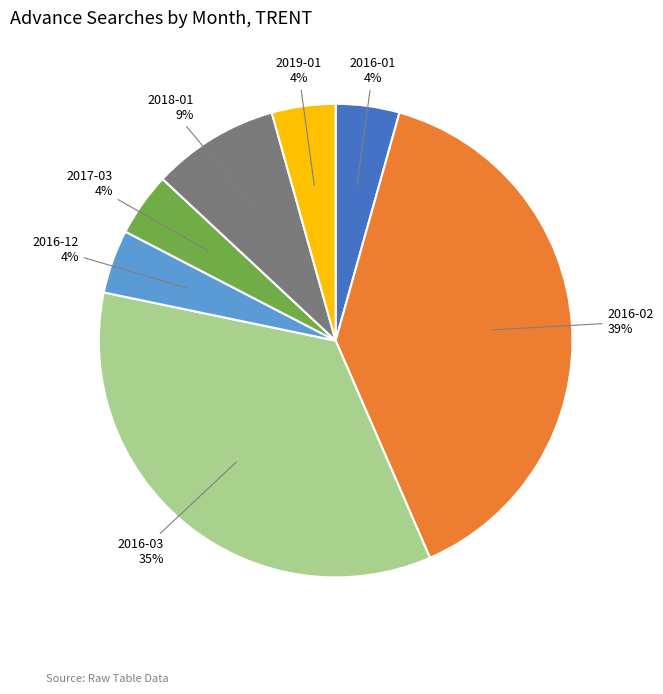

What is the ratio of the value at 2016-01 to the value at 2017-03?

1.0